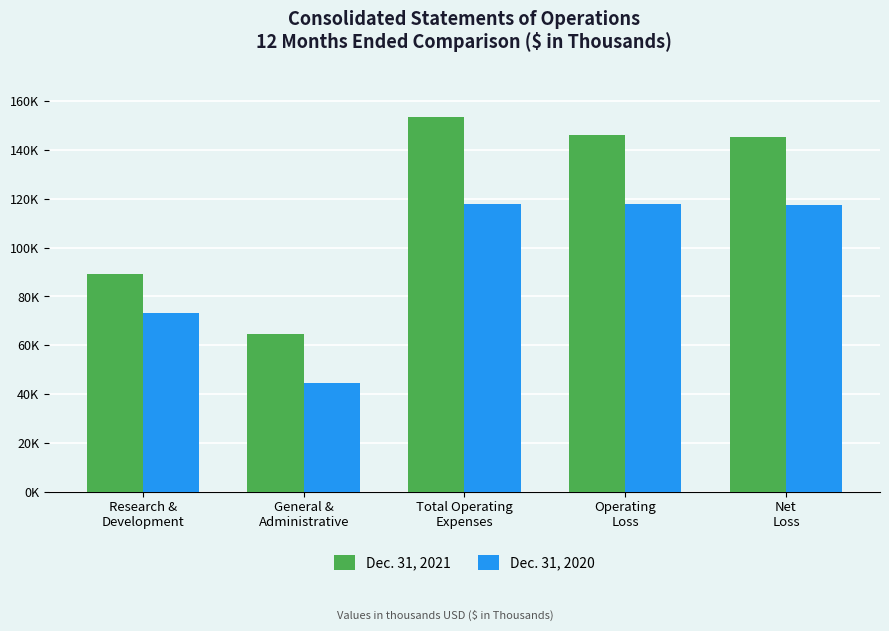

Does the chart contain stacked bars?

No